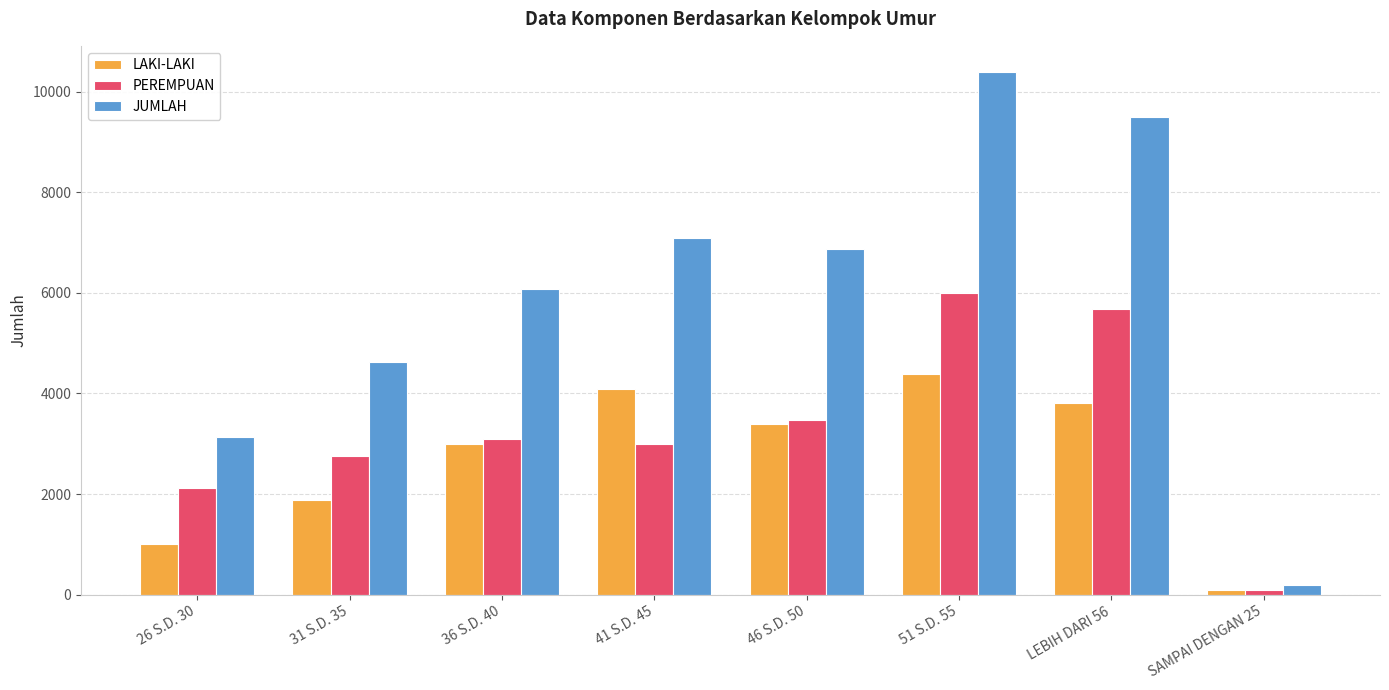

Which label corresponds to the smallest value in the chart?

SAMPAI DENGAN 25